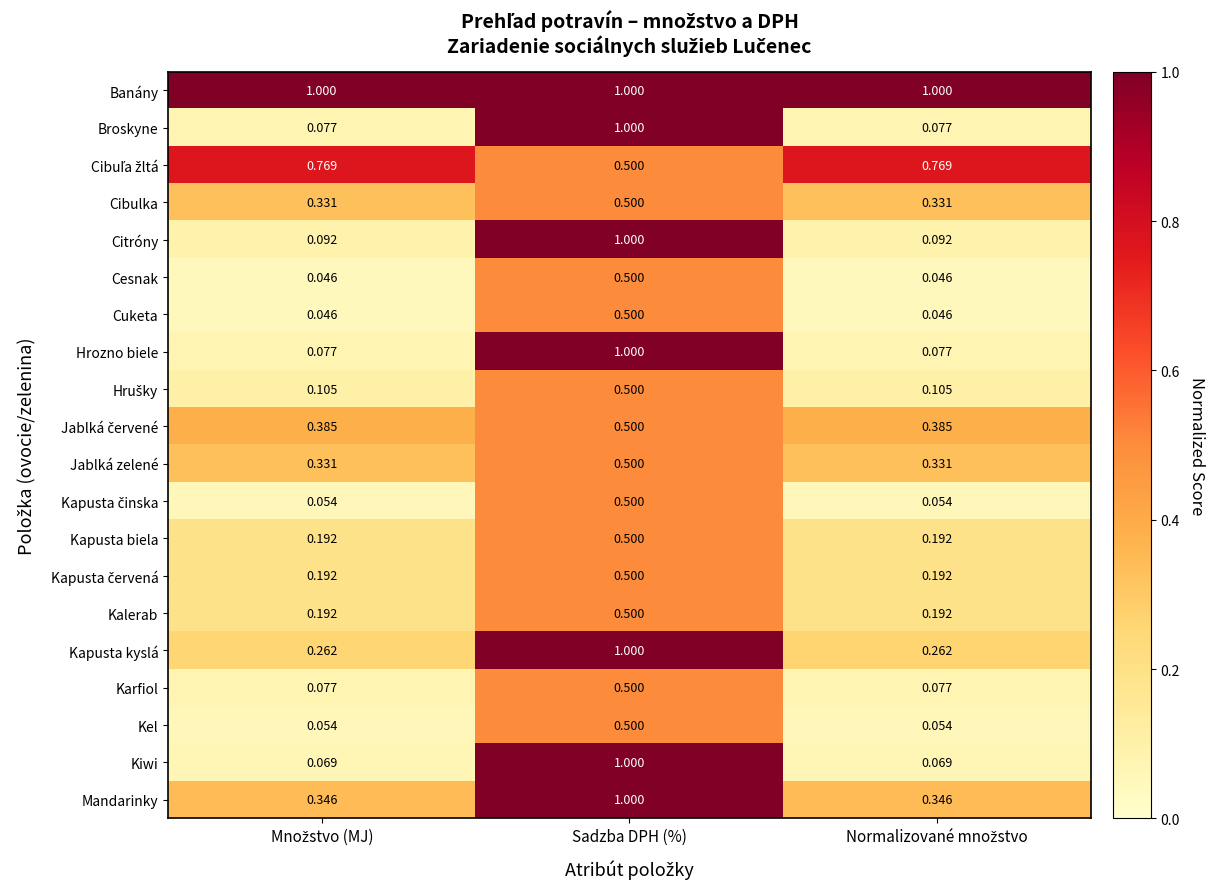

Which series has the widest spread of values?

Kiwi